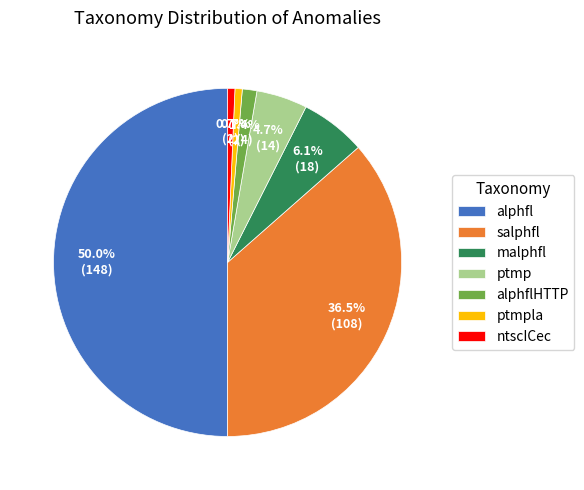

Which has a higher value, ntscICec or malphfl?

malphfl